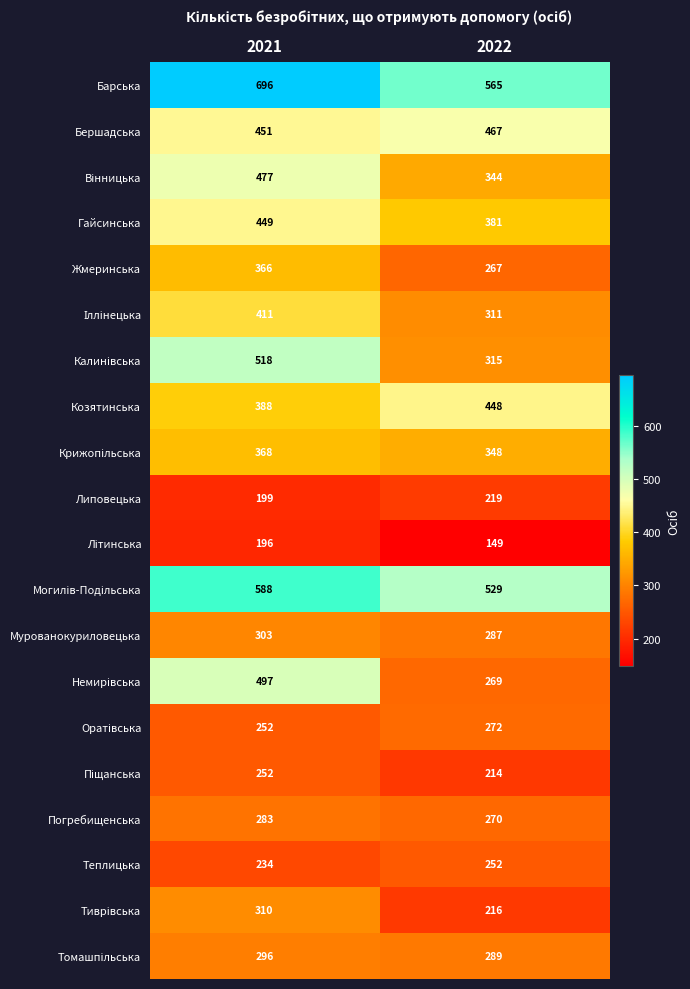

Which label corresponds to the smallest value in the chart?

2022